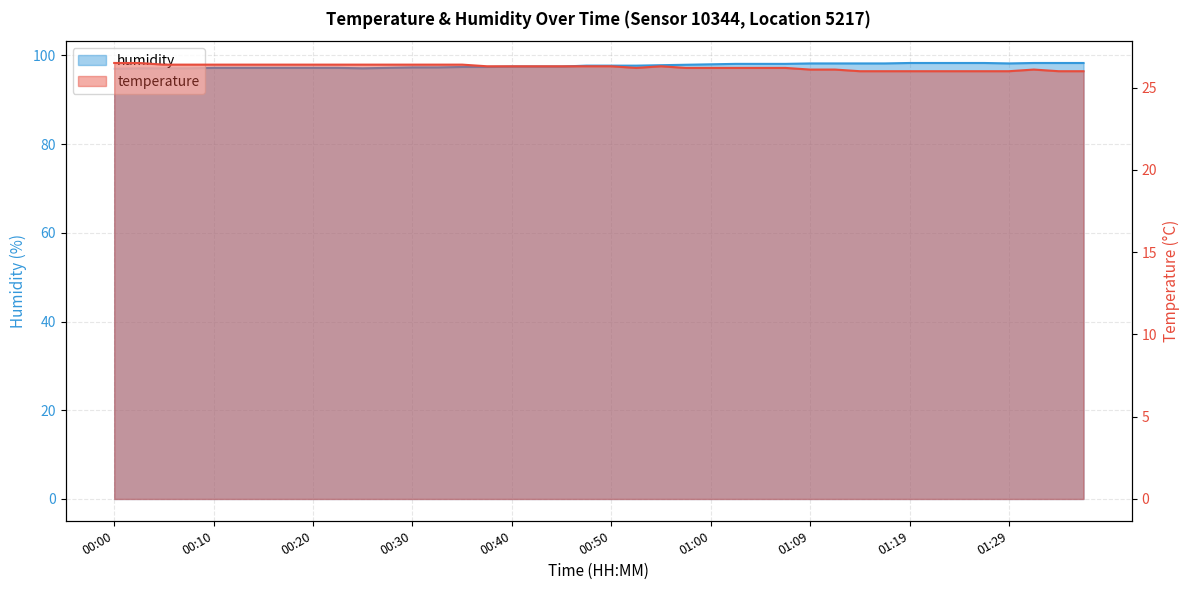

What is the sum of all humidity values?

3907.9